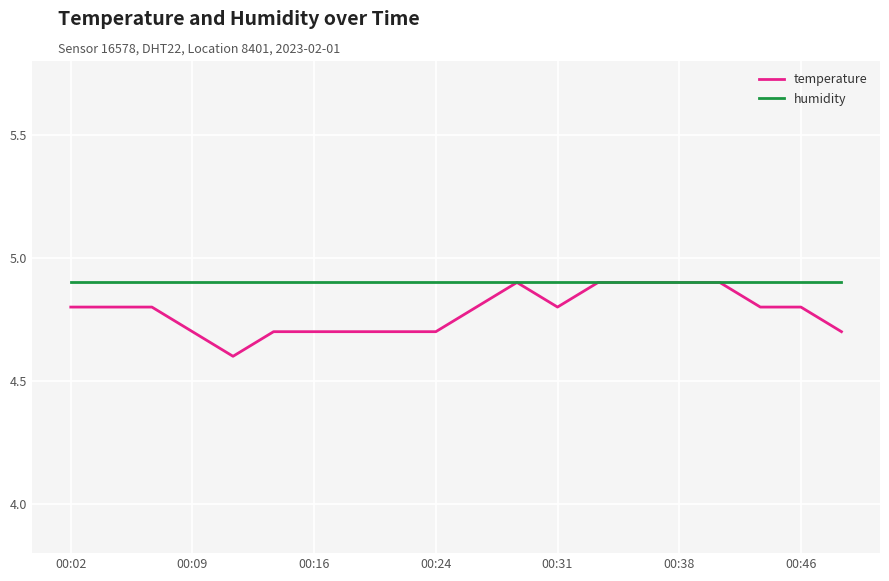

What are all the series names shown in the legend?

temperature, humidity